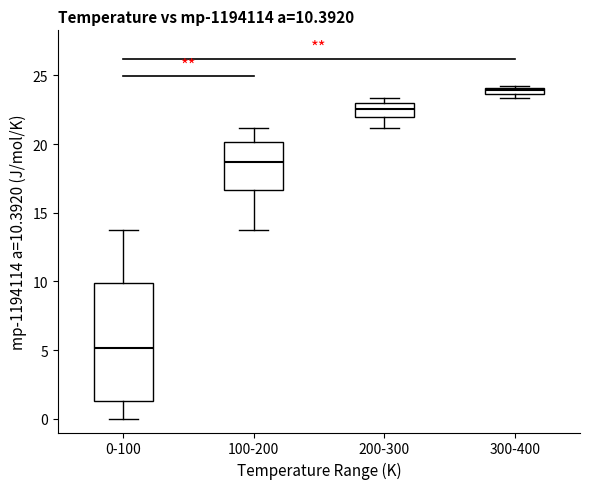

Which box is the tallest, from its lower edge to its upper edge?

0-100